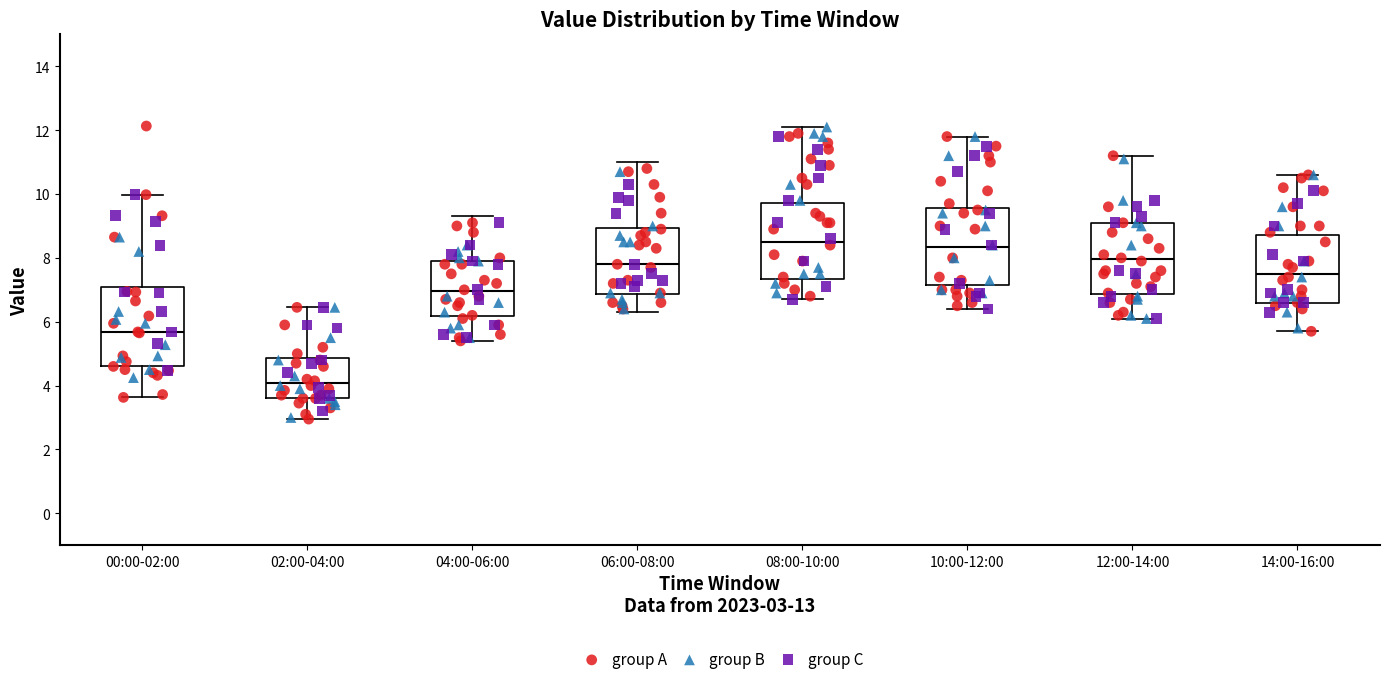

Where is the lower edge of the box for 04:00-06:00 on the y-axis? The values are not printed on the chart, so give them approximately, as read against the axis.

6.2